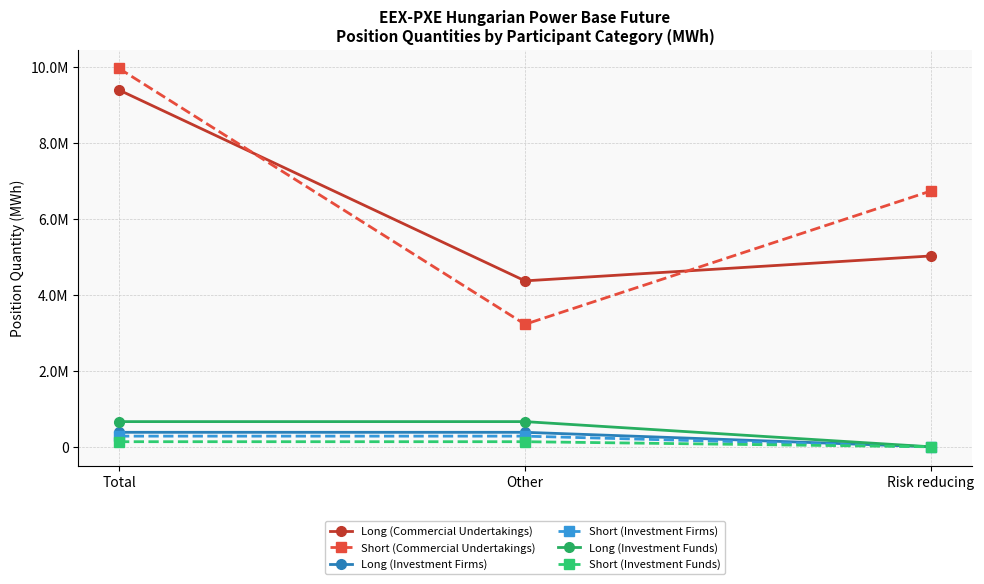

What is the value of the Short (Investment Firms) point at the 2nd from the left?

281149